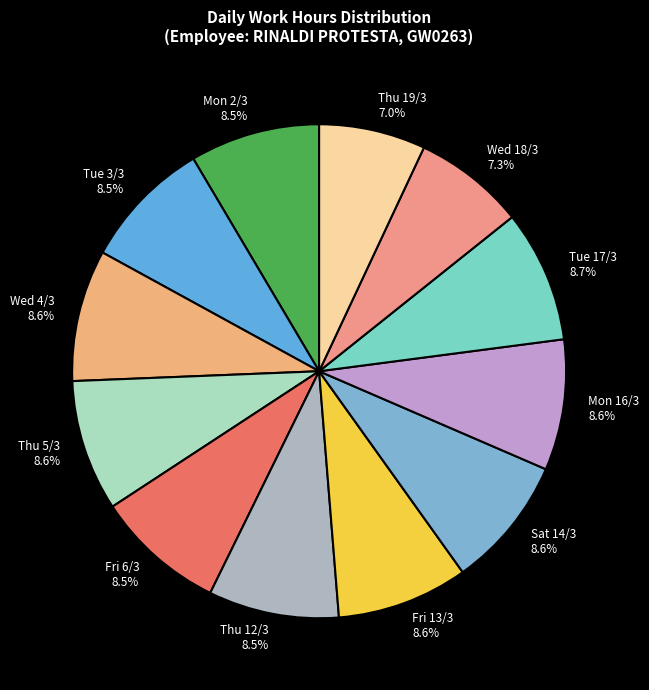

Combined, what portion of the pie is Thu 19/3 and Wed 4/3?

15.6%